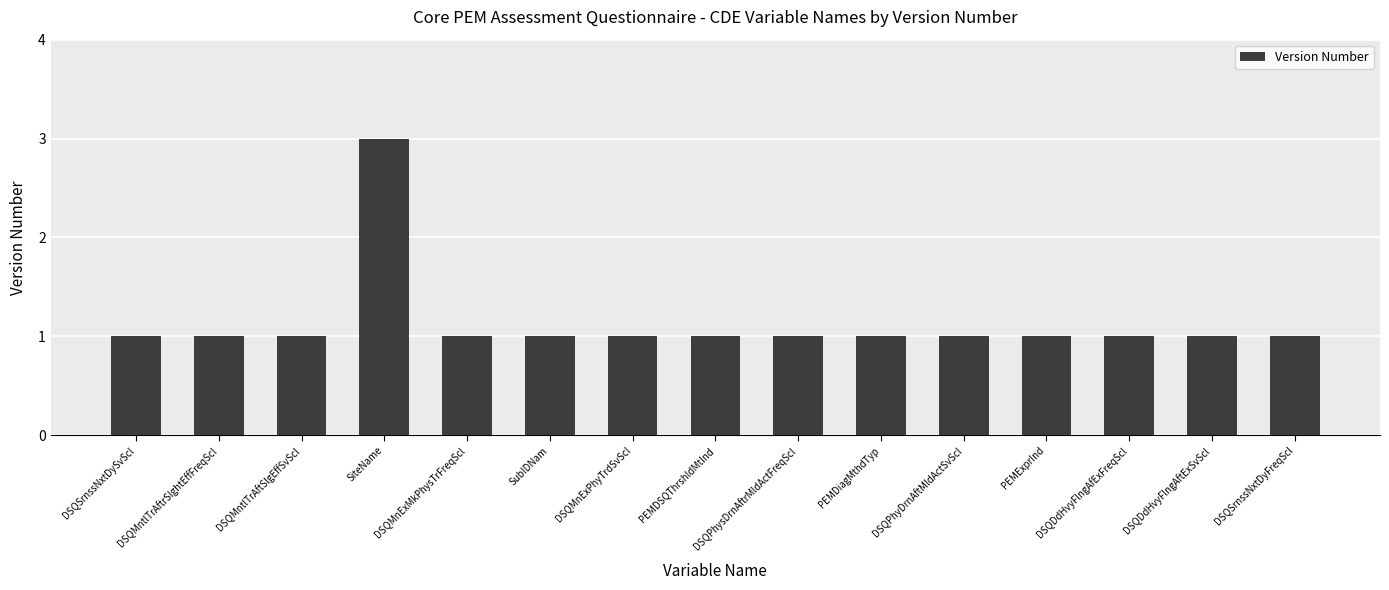

Does the chart contain stacked bars?

No